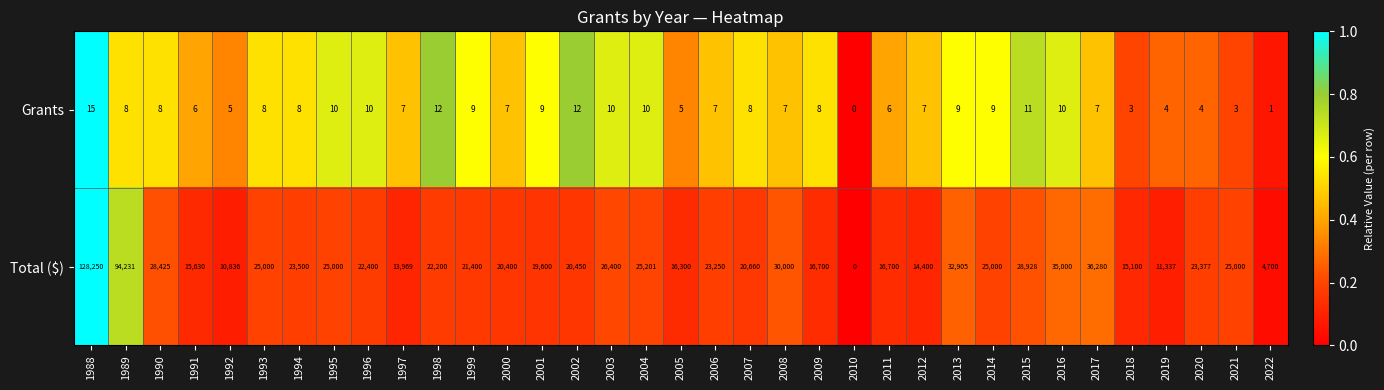

Which series has the largest range (max minus min)?

Total ($)